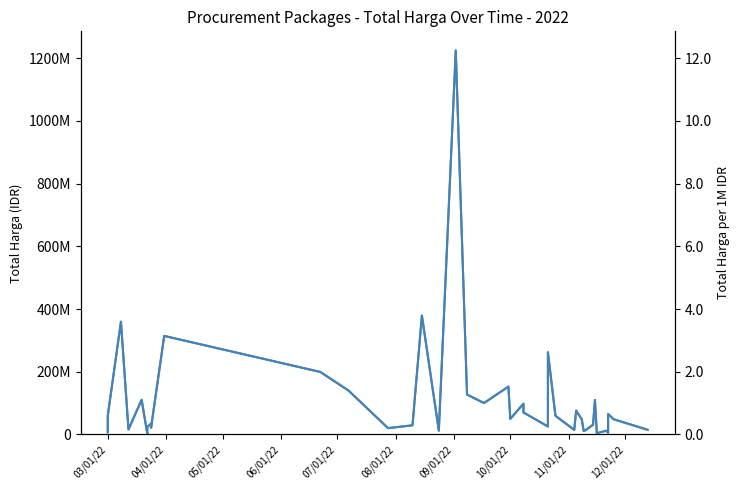

Does the chart display data point markers on the line(s)?

No